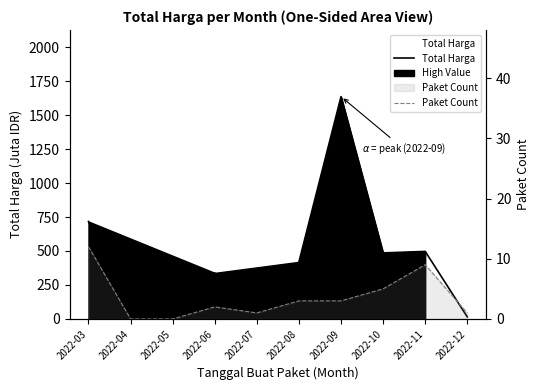

Rank the series at 2022-07 from highest to lowest value.

Total Harga, Paket Count